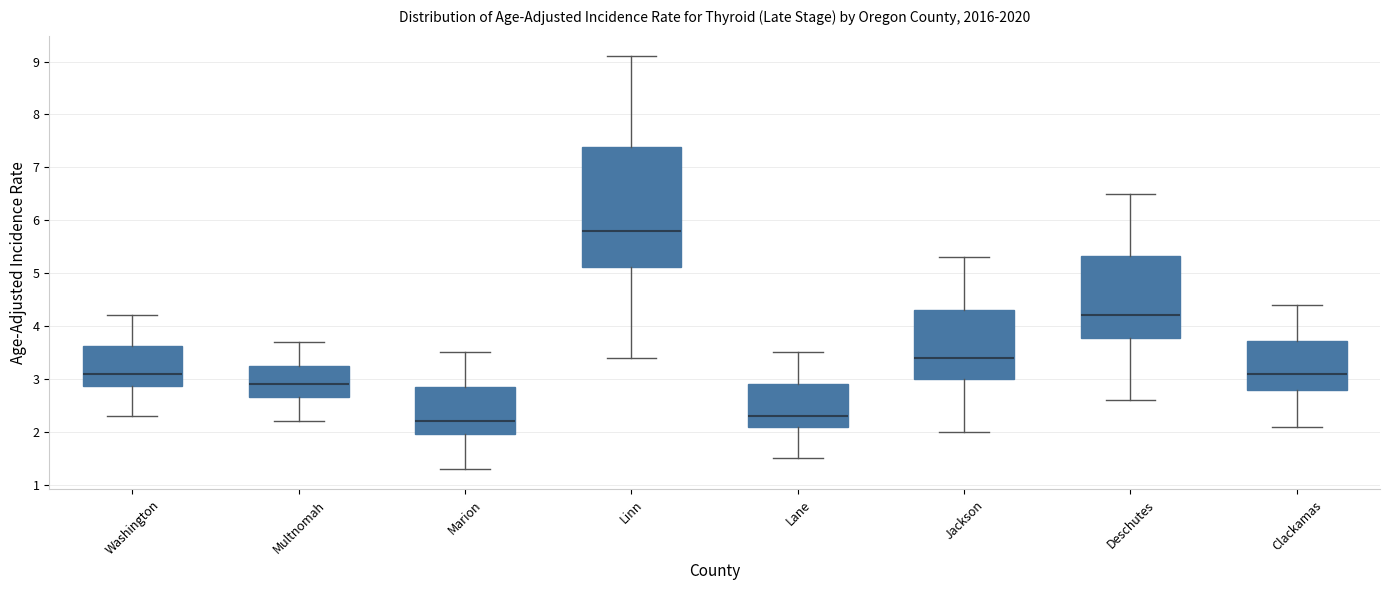

Reading left to right, read every box against the y-axis: the position of its median line, the range the box covers, and the ends of its whiskers. The values are not printed on the chart, so give them approximately, as read against the axis.

Washington: median 3.1, box 2.9 to 3.6, whiskers 2.3 to 4.2
Multnomah: median 2.9, box 2.7 to 3.3, whiskers 2.2 to 3.7
Marion: median 2.2, box 2.0 to 2.8, whiskers 1.3 to 3.5
Linn: median 5.8, box 5.1 to 7.4, whiskers 3.4 to 9.1
Lane: median 2.3, box 2.1 to 2.9, whiskers 1.5 to 3.5
Jackson: median 3.4, box 3.0 to 4.3, whiskers 2.0 to 5.3
Deschutes: median 4.2, box 3.8 to 5.3, whiskers 2.6 to 6.5
Clackamas: median 3.1, box 2.8 to 3.7, whiskers 2.1 to 4.4